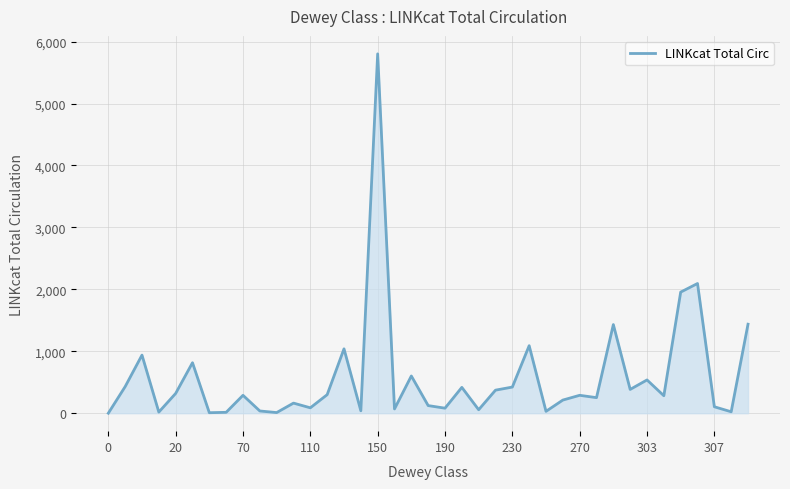

How many lines are shown in the chart?

1